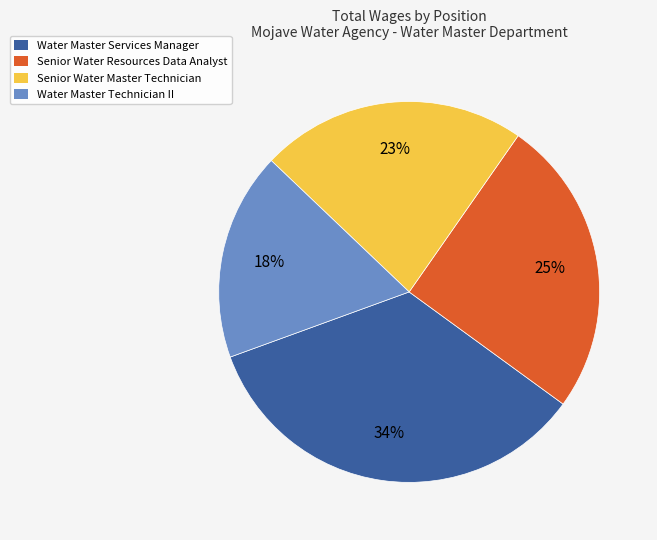

To the nearest percent, what is the average slice percentage?

25%